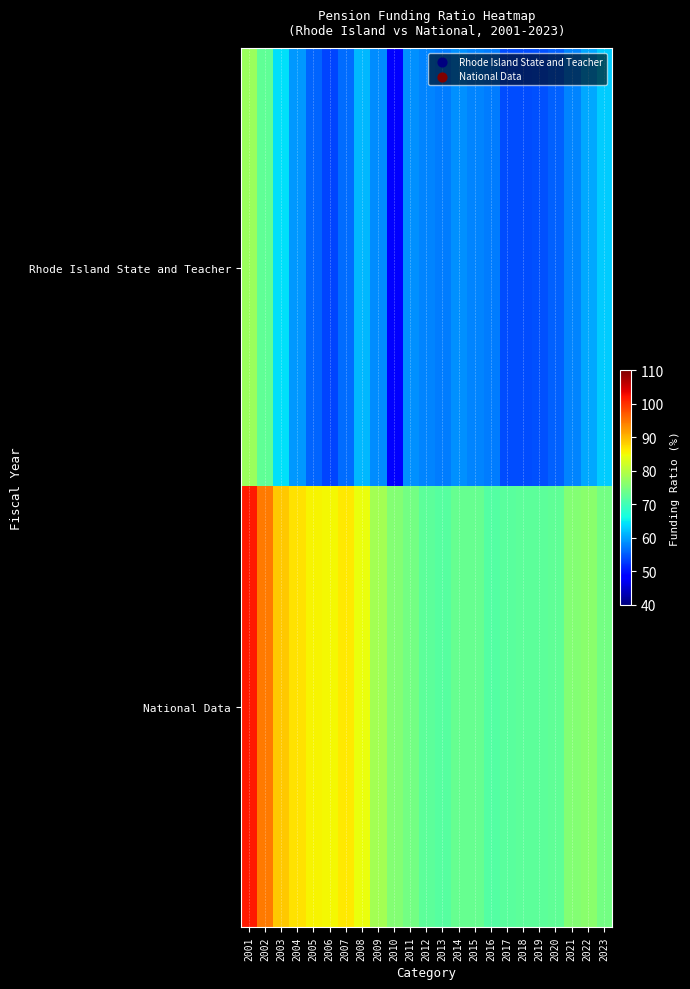

Which has a higher value, 2016 or 2019?

2016